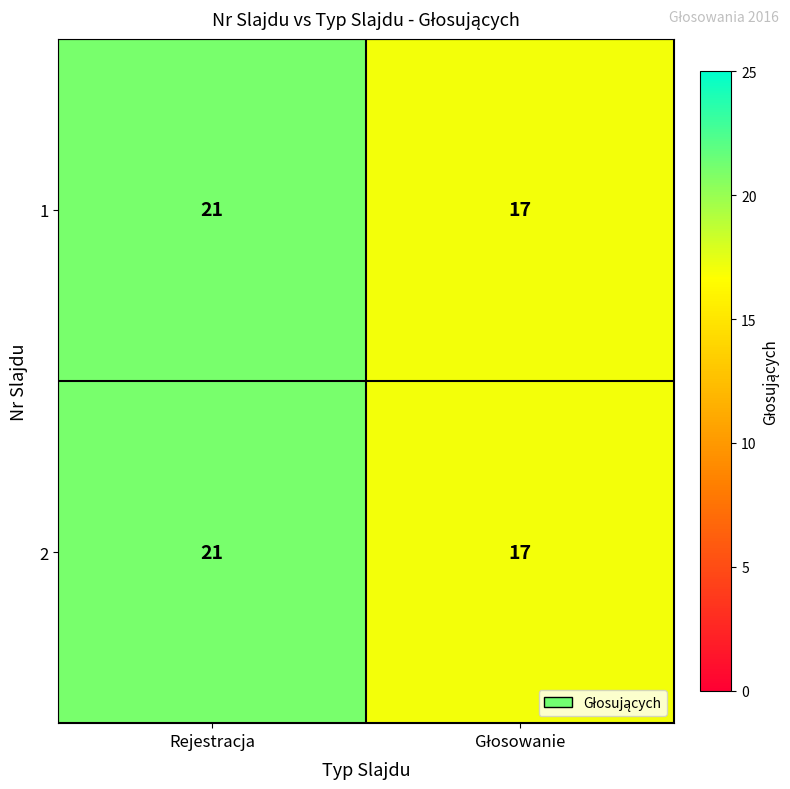

Reading right to left, transcribe all the data shown in this chart.

1: 17	21
2: 17	21